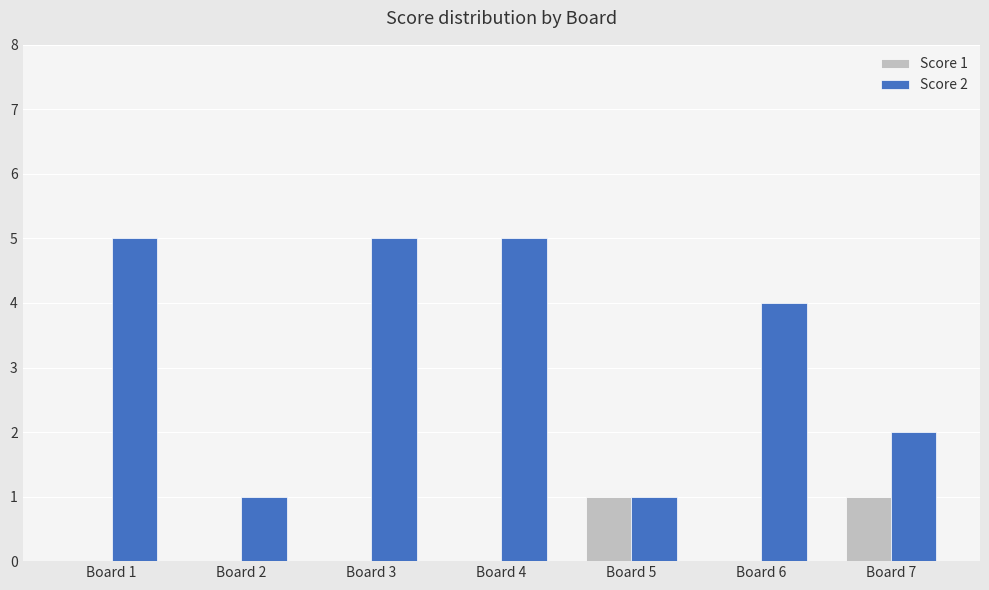

Count the Score 2 values in the range 1 to 5.

7